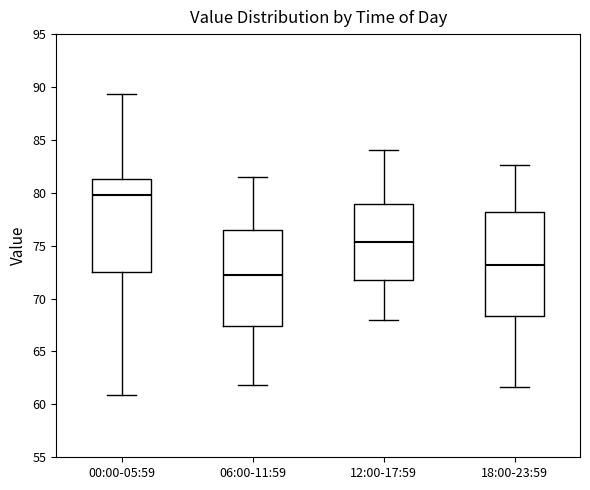

Which box's median line is the lowest?

06:00-11:59